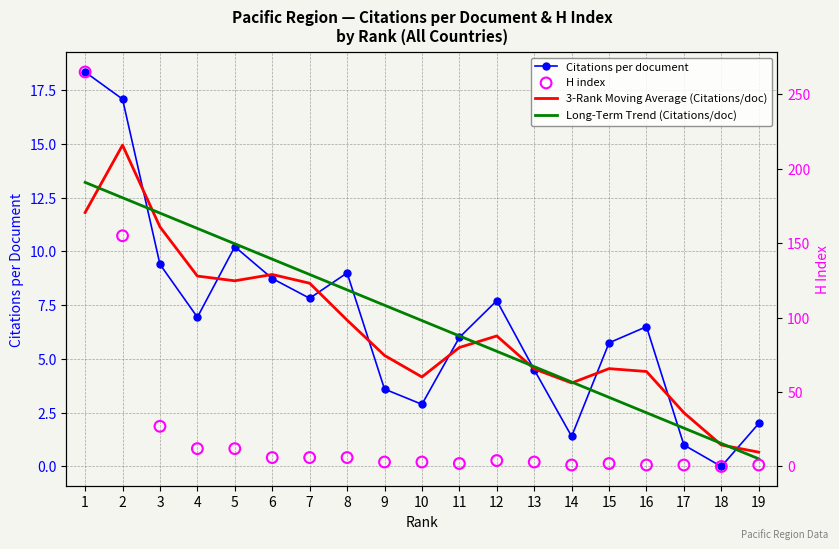

At how many categories does at least one series exceed 30?

2